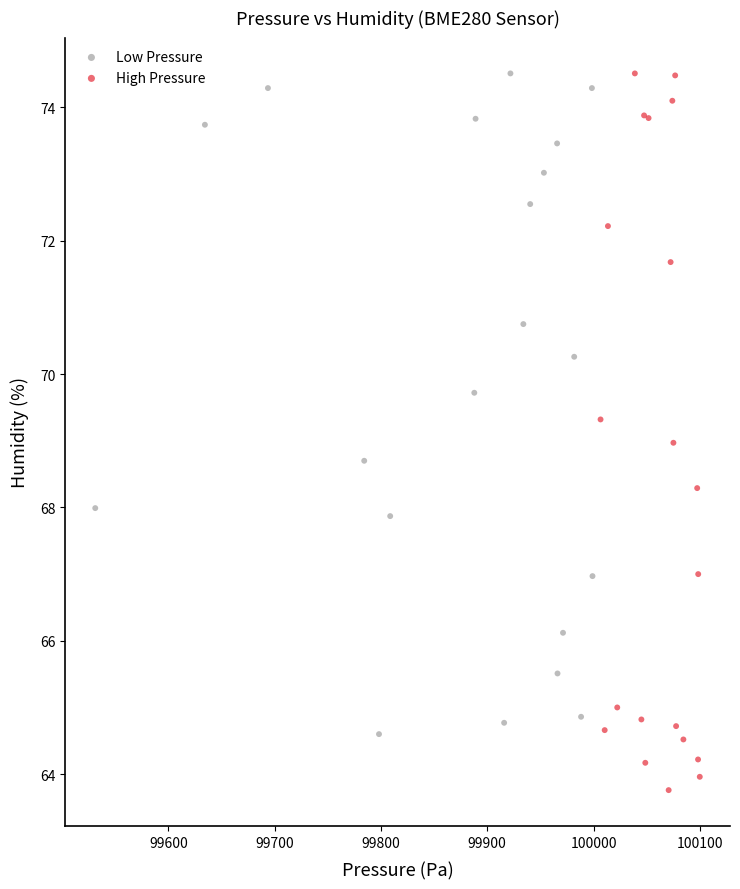

Which series contains the lowest Y value?

High Pressure